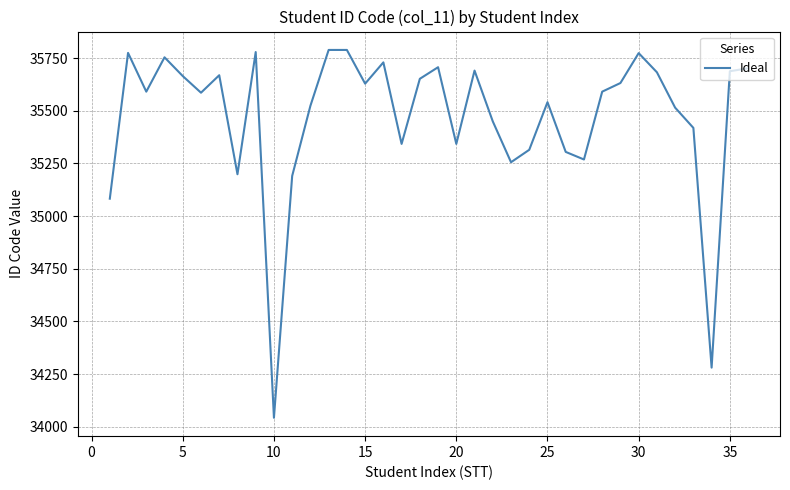

Does the chart have visible grid lines?

Yes